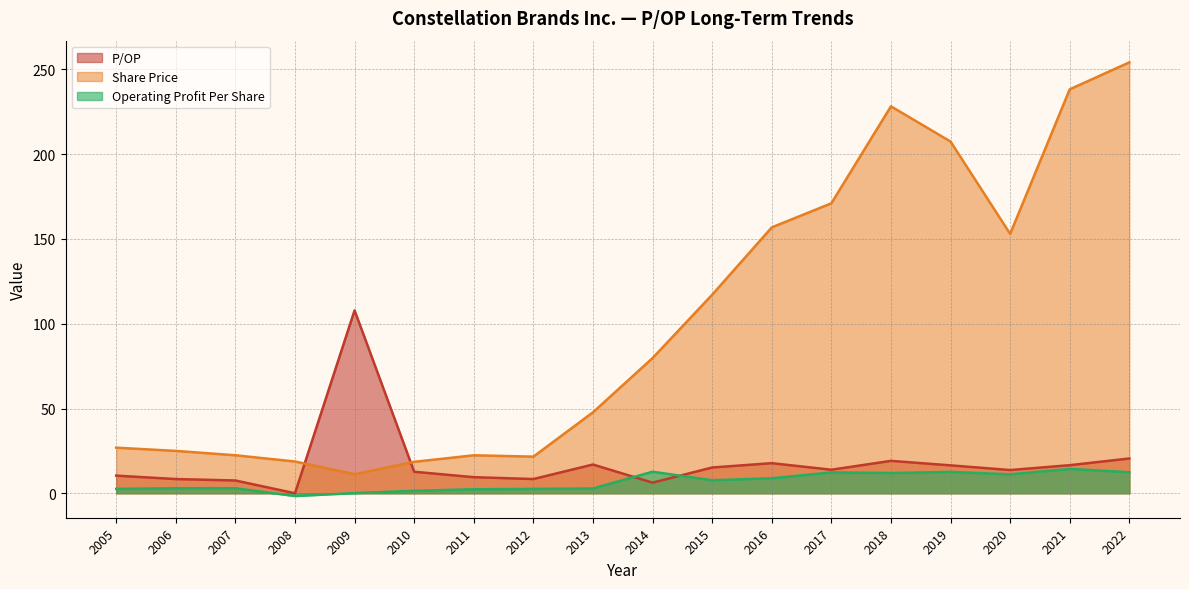

Does the chart display data point markers on the line(s)?

No